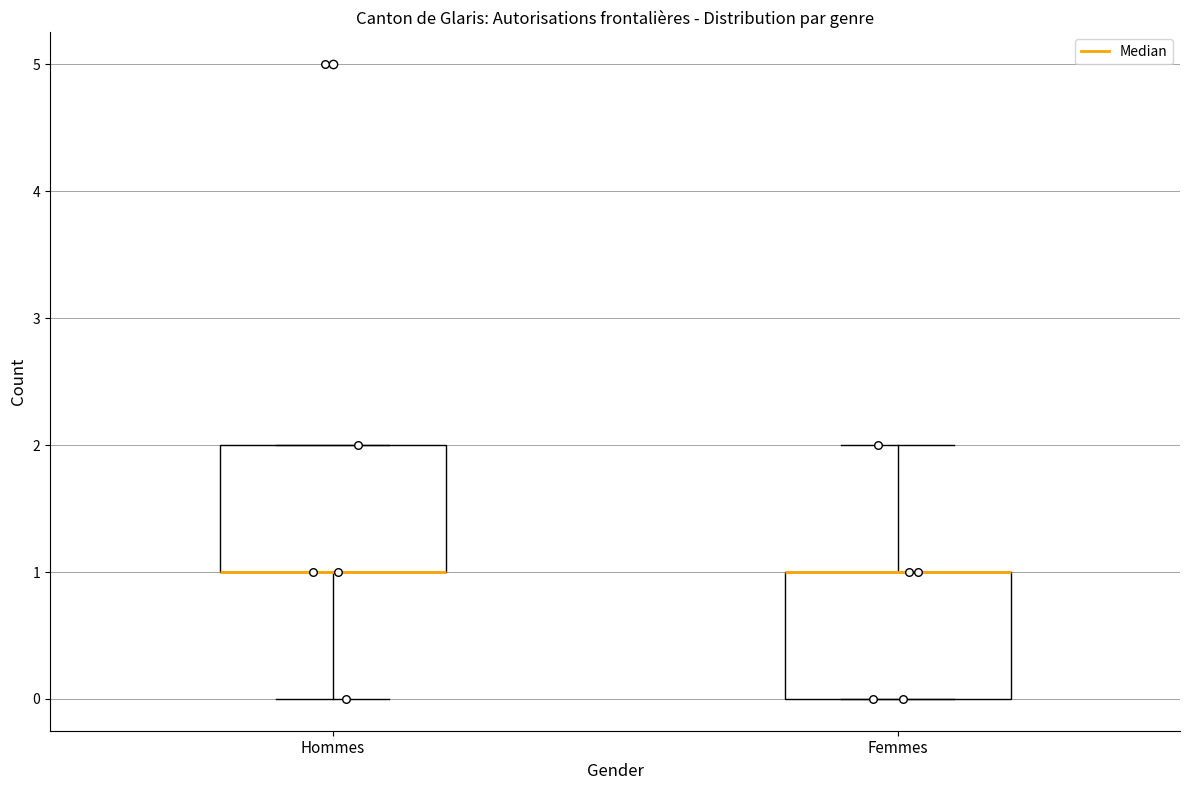

Reading left to right, transcribe this box plot: for each box, give where its median line is, the range the box spans, and where its two whiskers end, as read against the y-axis. The values are not printed on the chart, so give them approximately, as read against the axis.

Hommes: median 1 (drawn on the box's lower edge), box 1 to 2, whiskers 0 to 2
Femmes: median 1 (drawn on the box's upper edge), box 0 to 1, whiskers 0 to 2